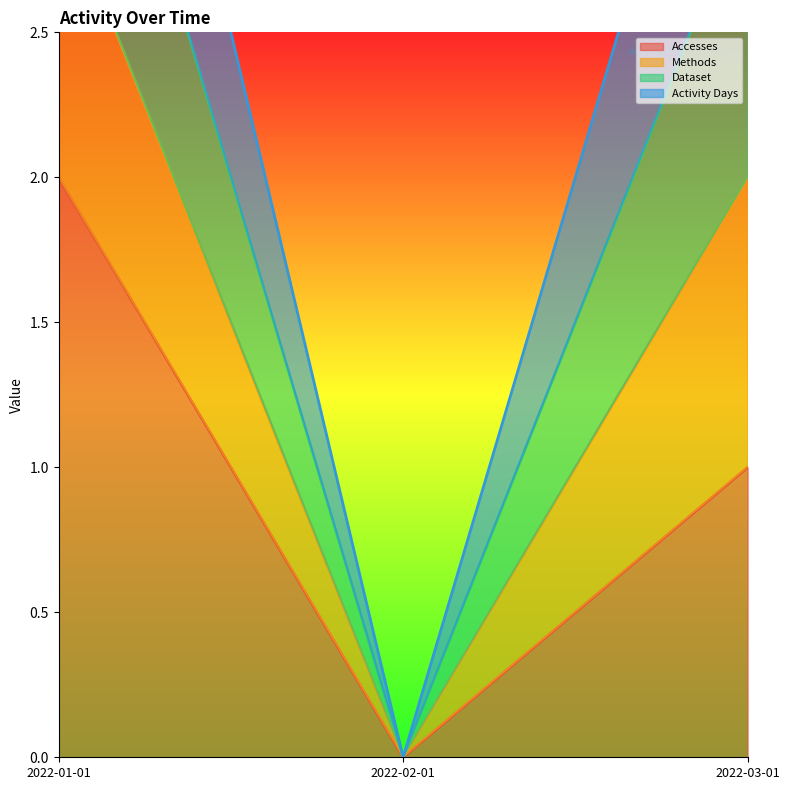

Is it true that Methods equals 0 at 2022-02-01?

True